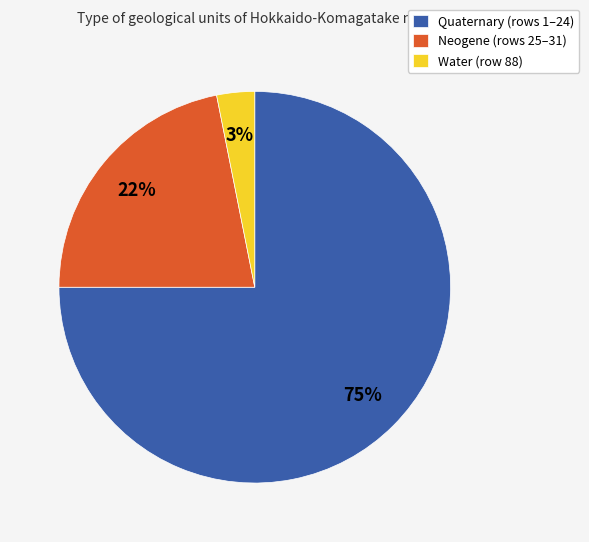

Is the sum of Neogene and Water greater than half?

No